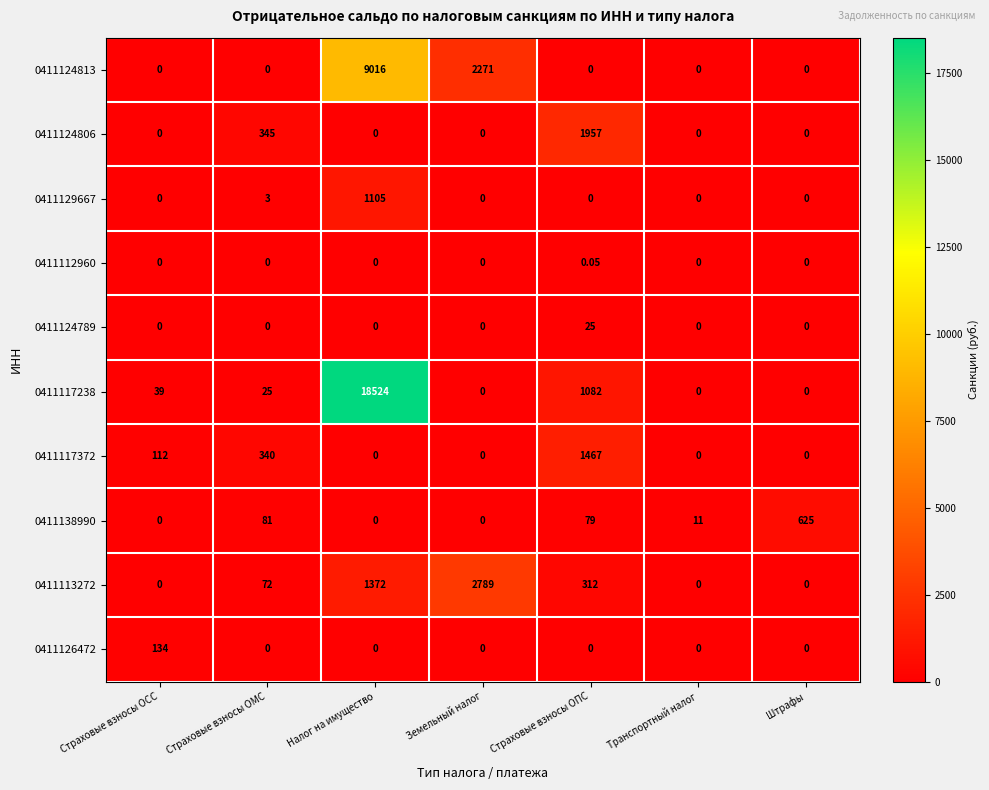

Where is 0411129667 nearest to the value 552?

Страховые взносы ОМС